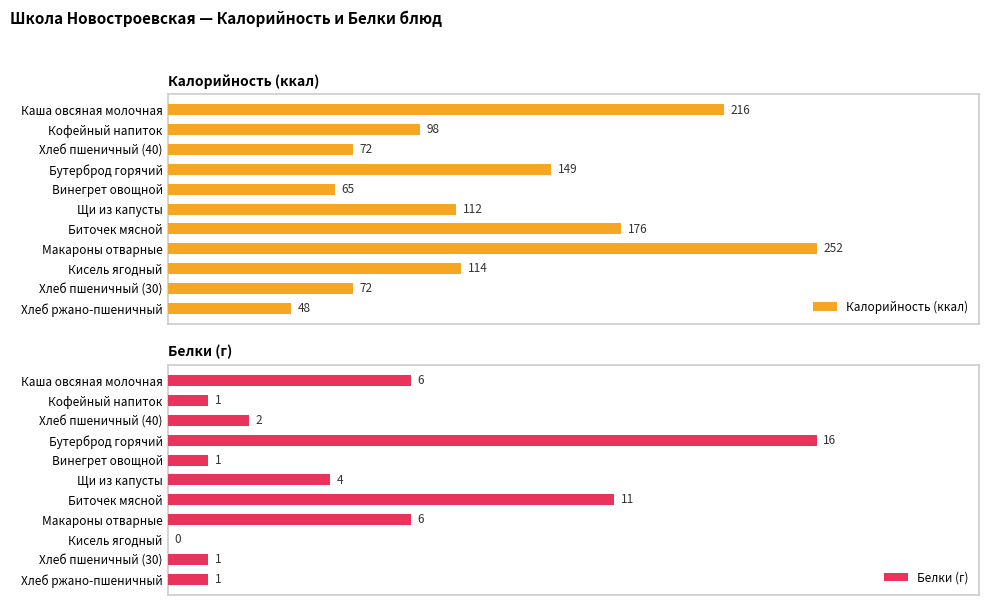

At which label does Калорийность (ккал) reach its peak?

Макароны отварные